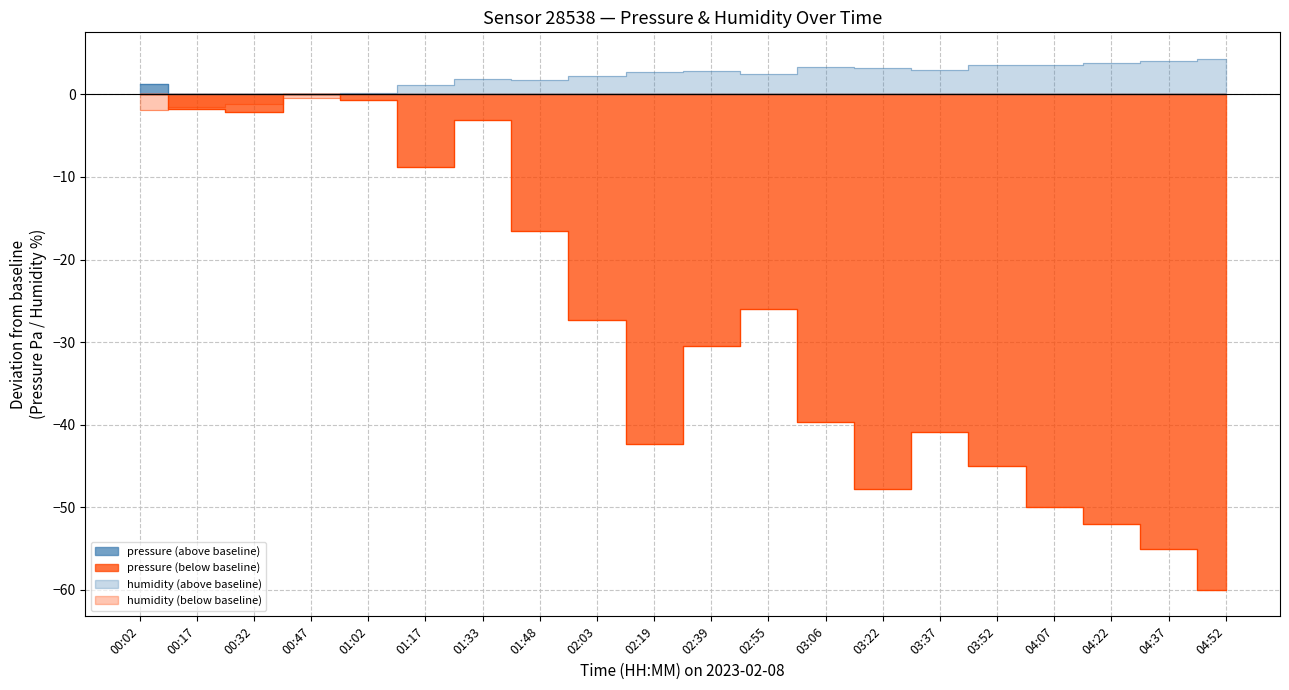

List the labels in order of value, largest first.

00:02, 00:47, 01:02, 00:17, 00:32, 01:33, 01:17, 01:48, 02:55, 02:03, 02:39, 03:06, 03:37, 02:19, 03:52, 03:22, 04:07, 04:22, 04:37, 04:52